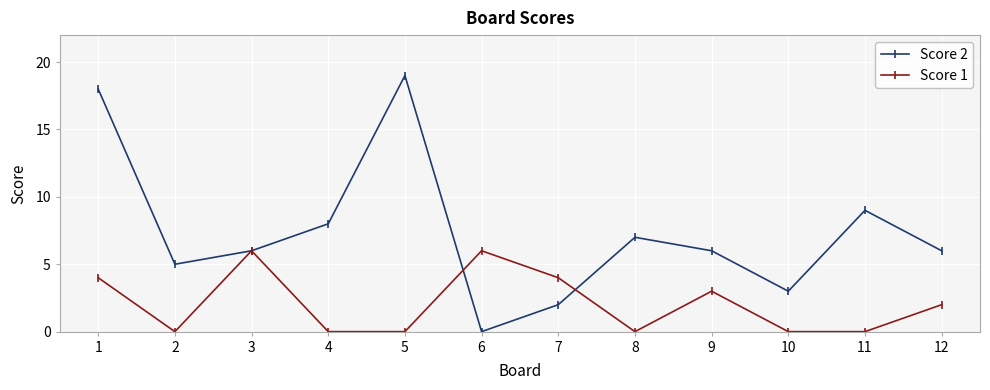

What value does the Score 1 series have at 9?

3